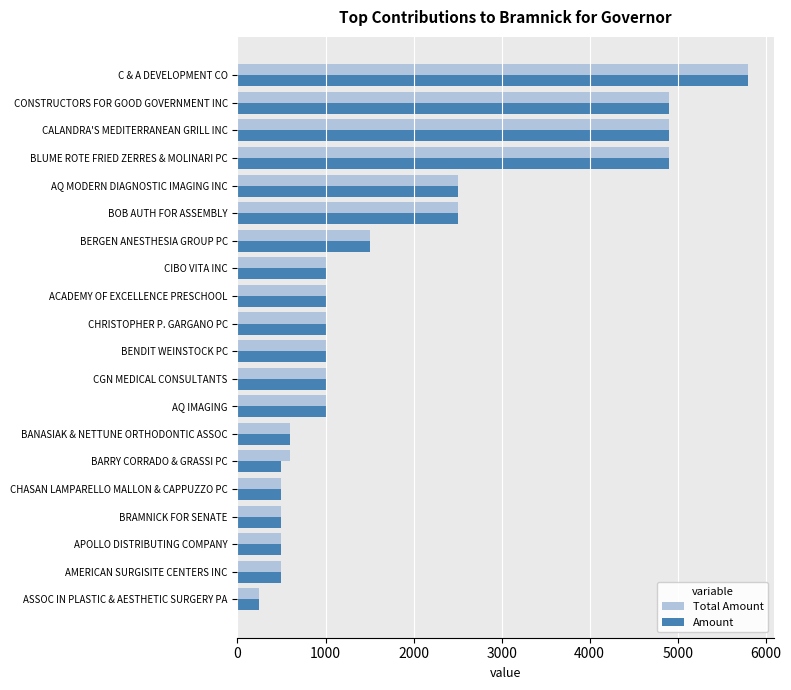

What is the minimum value for Amount?

250